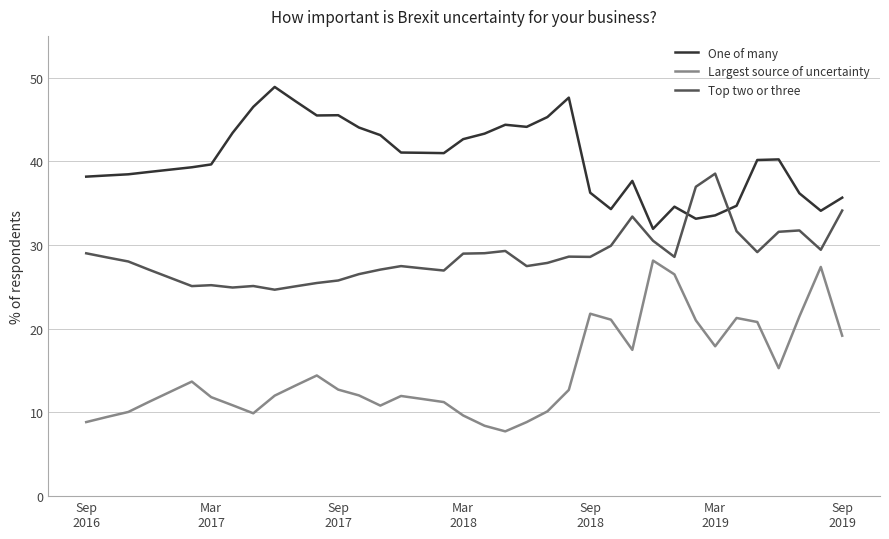

What is the minimum value shown in the chart?

7.7